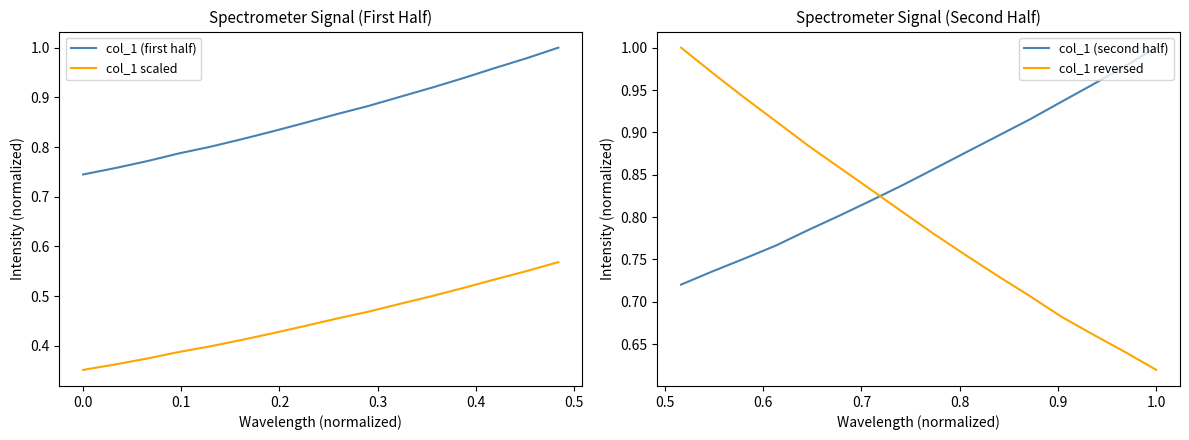

True or false: col_1 (second half) and col_1 scaled intersect in this chart.

False